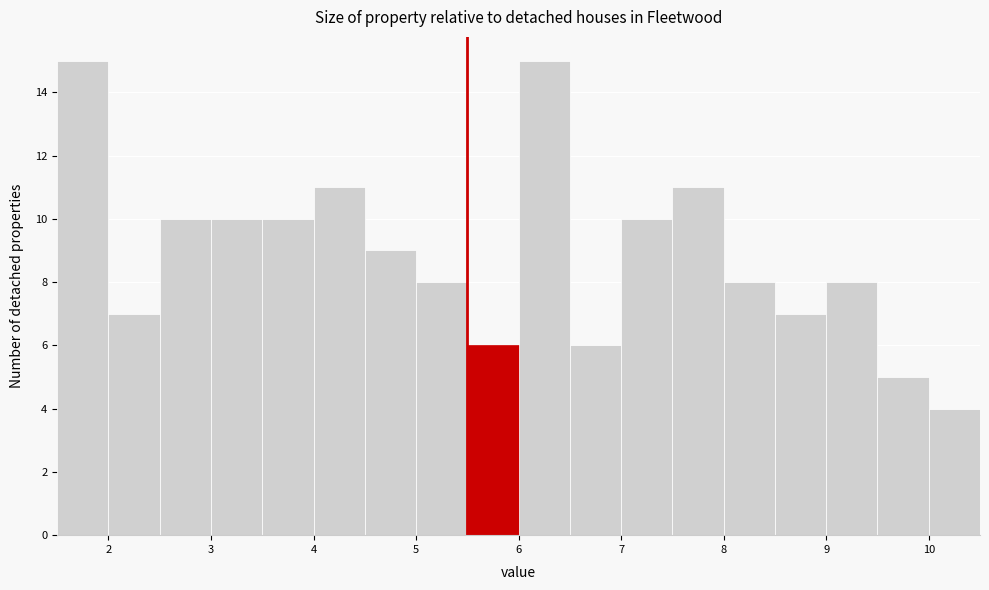

Reading left to right, list every bar in this chart as the range it spans on the x-axis followed by its height. The values are not printed on the chart, so give them approximately, as read against the axis.

1.5 to 2.0: 15
2.0 to 2.5: 7
2.5 to 3.0: 10
3.0 to 3.5: 10
3.5 to 4.0: 10
4.0 to 4.5: 11
4.5 to 5.0: 9
5.0 to 5.5: 8
5.5 to 6.0: 6
6.0 to 6.5: 15
6.5 to 7.0: 6
7.0 to 7.5: 10
7.5 to 8.0: 11
8.0 to 8.5: 8
8.5 to 9.0: 7
9.0 to 9.5: 8
9.5 to 10.0: 5
10.0 to 10.5: 4